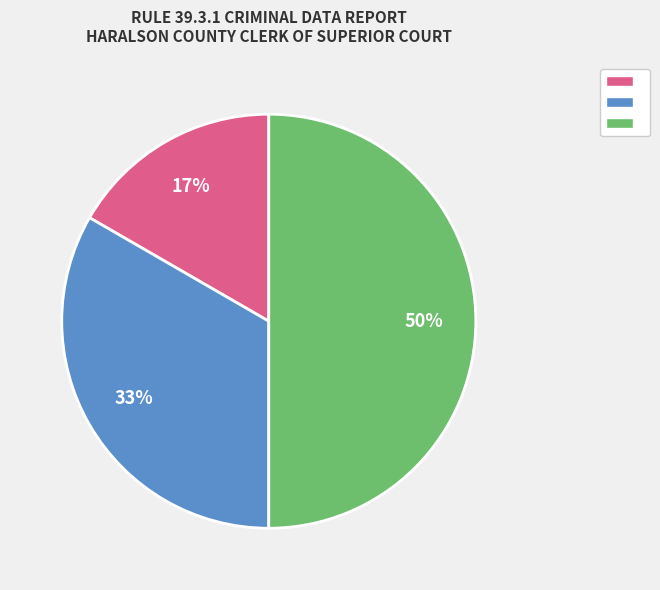

To the nearest percent, what is the average slice percentage?

33%